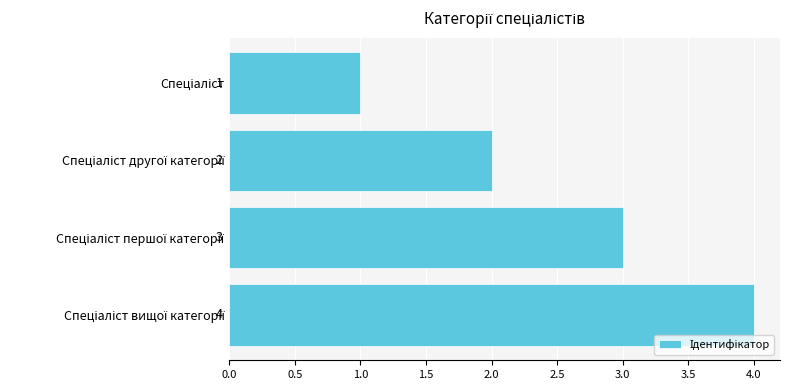

What is the greatest value displayed?

4